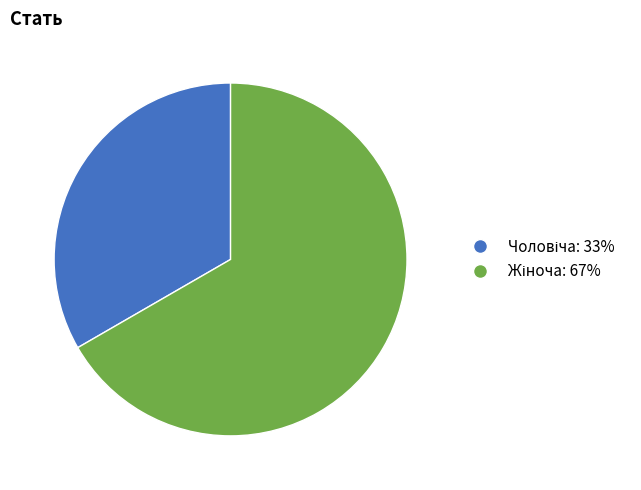

Does any single category account for the majority?

Yes